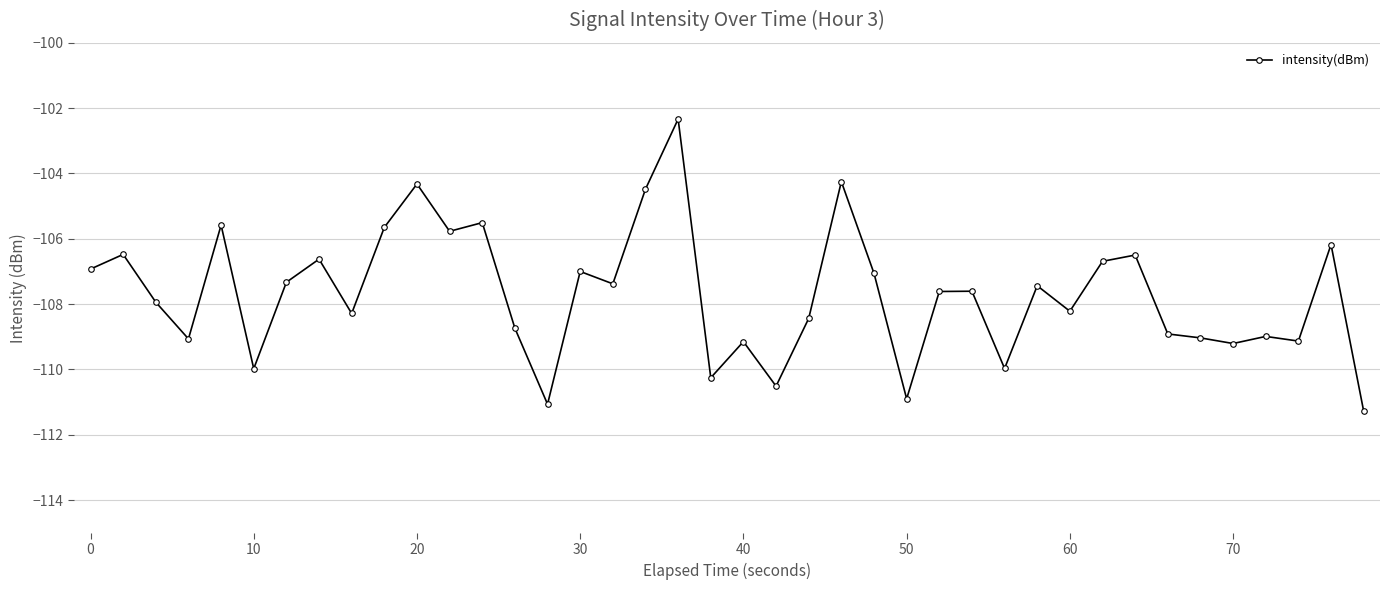

What is the smallest value displayed?

-111.3